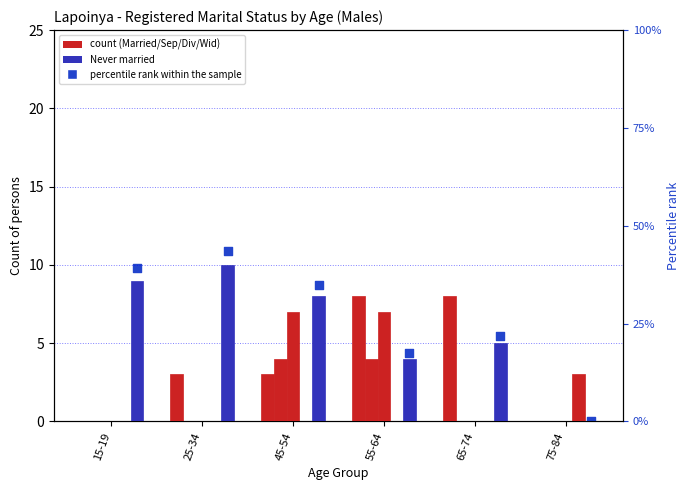

Is the value of Divorced at 55-64 greater than the value of Widowed at 25-34?

Yes